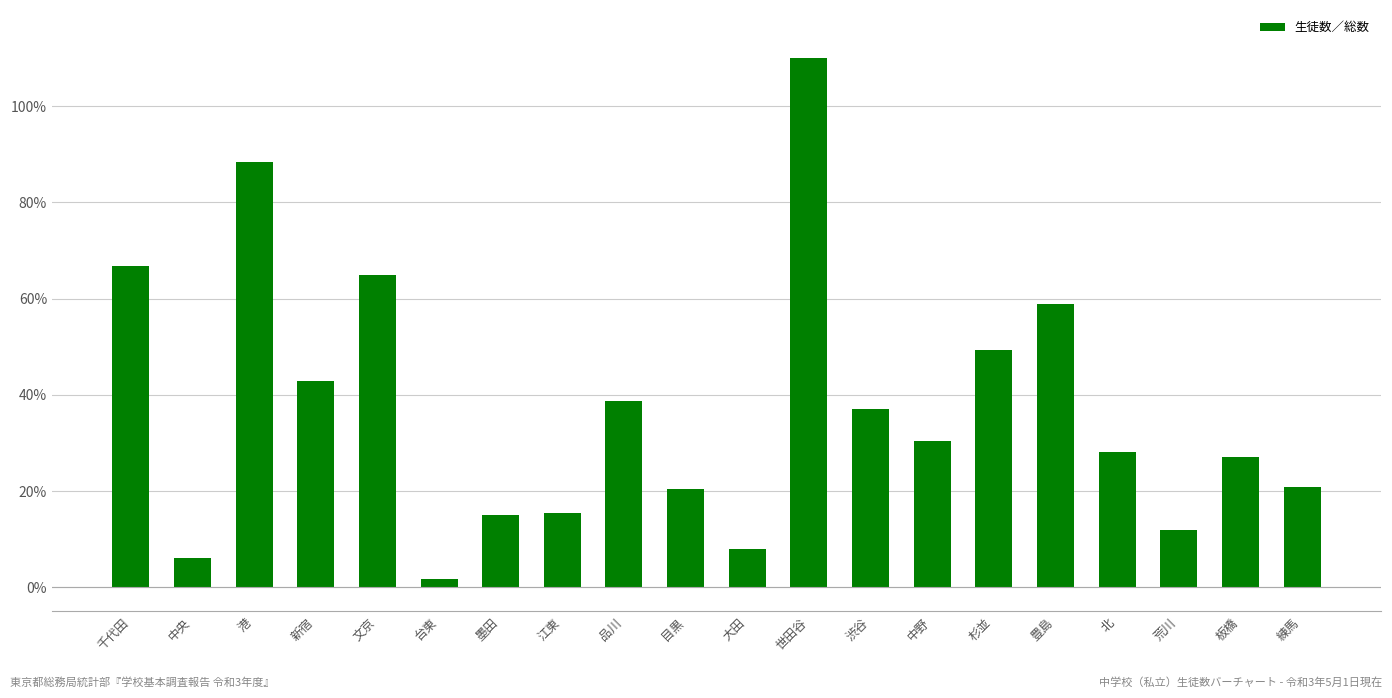

What is the change in value from 新宿 to 練馬?

-22.1